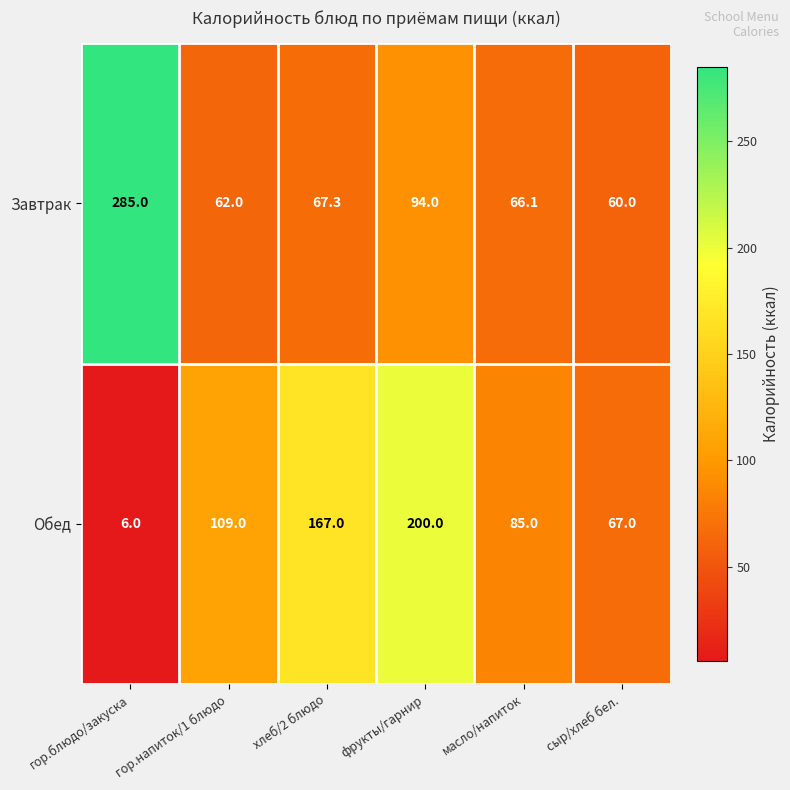

Between фрукты/гарнир and сыр/хлеб бел., which series saw the biggest shift?

Обед